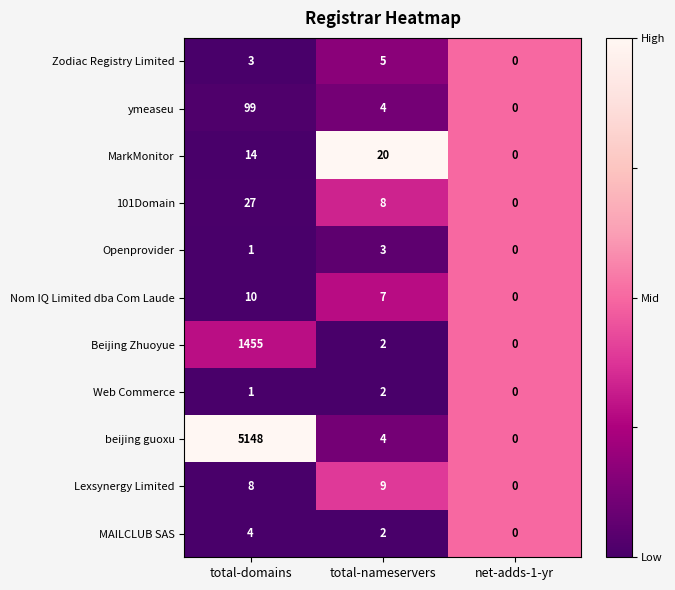

Which series has the widest spread of values?

beijing guoxu